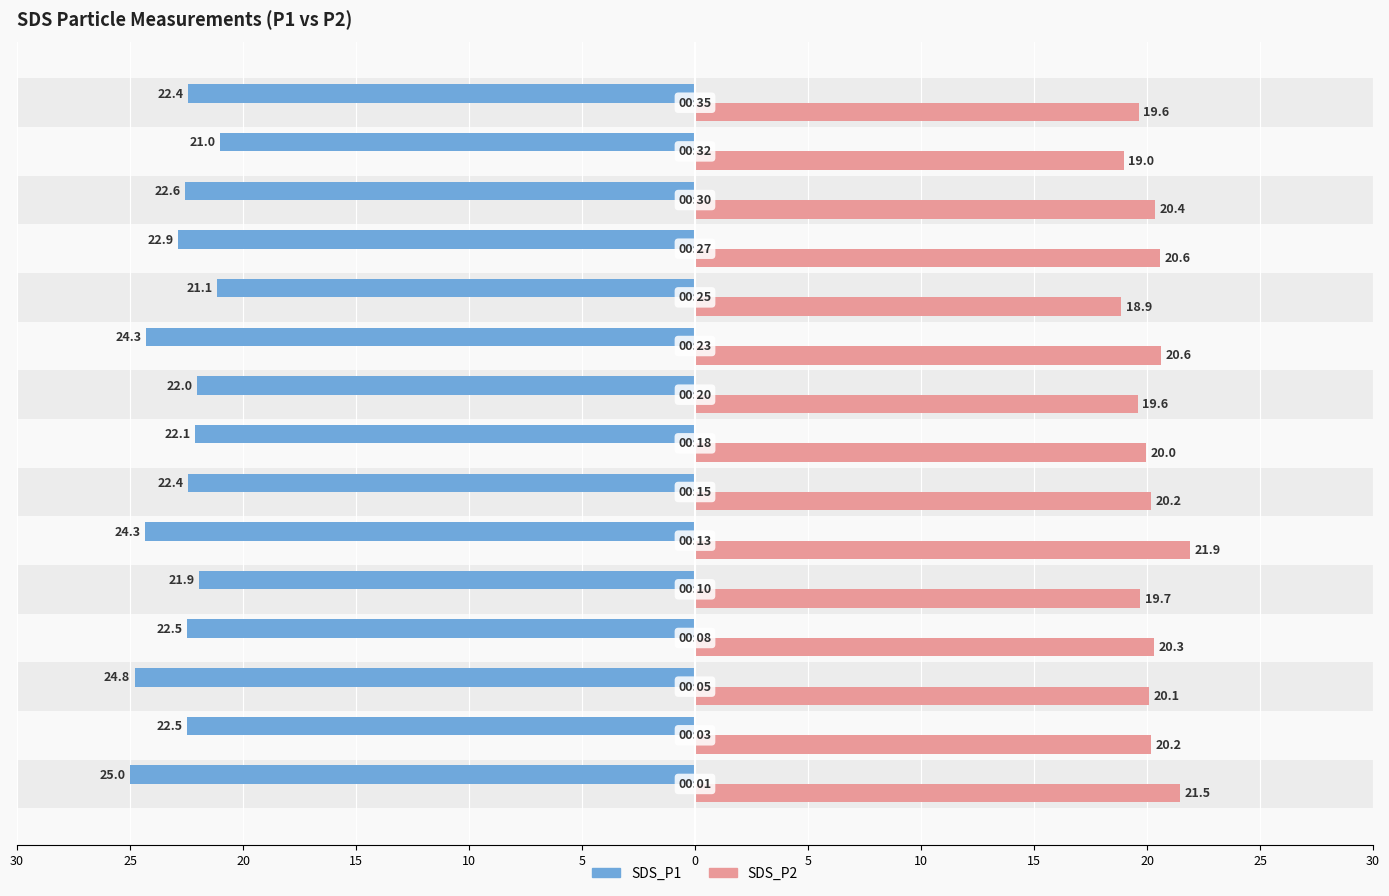

Reading right to left, transcribe all the data shown in this chart.

SDS_P1: -22.4	-21.0	-22.6	-22.9	-21.1	-24.3	-22.0	-22.1	-22.4	-24.3	-21.9	-22.5	-24.8	-22.5	-25.0
SDS_P2: 19.6	19.0	20.4	20.6	18.9	20.6	19.6	20.0	20.2	21.9	19.7	20.3	20.1	20.2	21.5